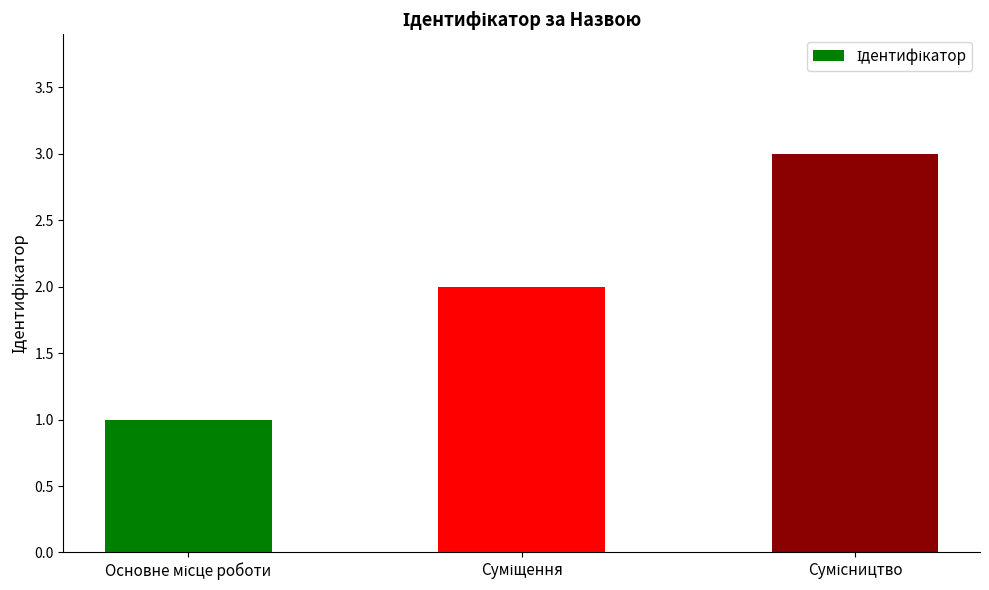

What is the sum of all values?

6